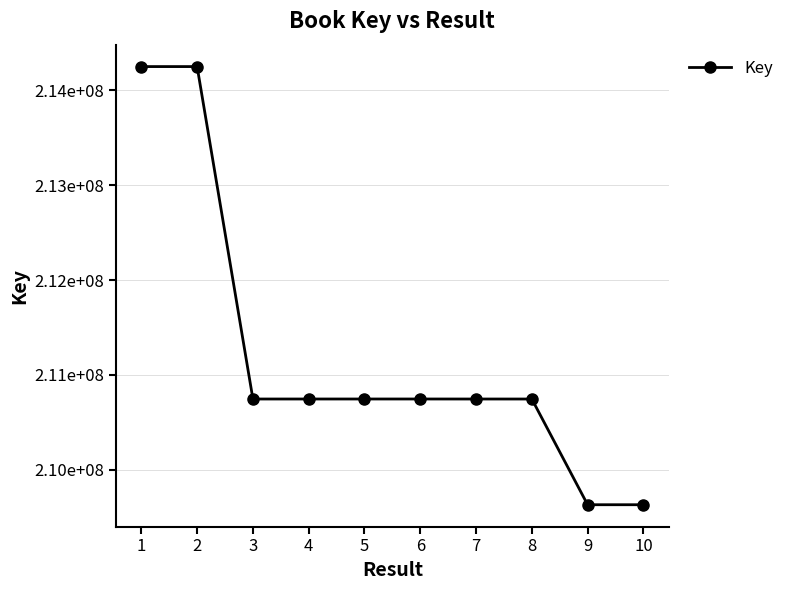

What is the difference between the second highest and second lowest values?

4613172